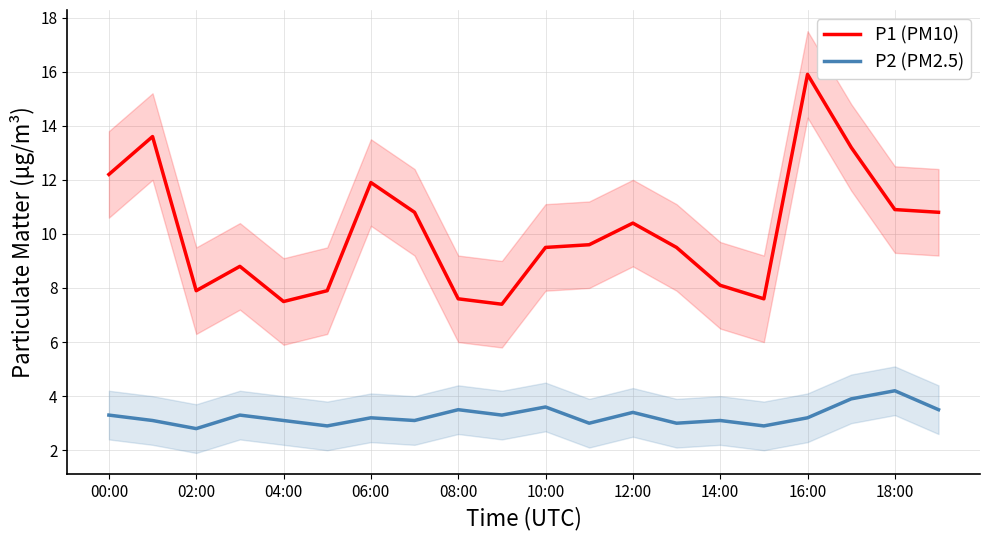

What is the lowest value of the P2 (PM2.5) series?

2.8